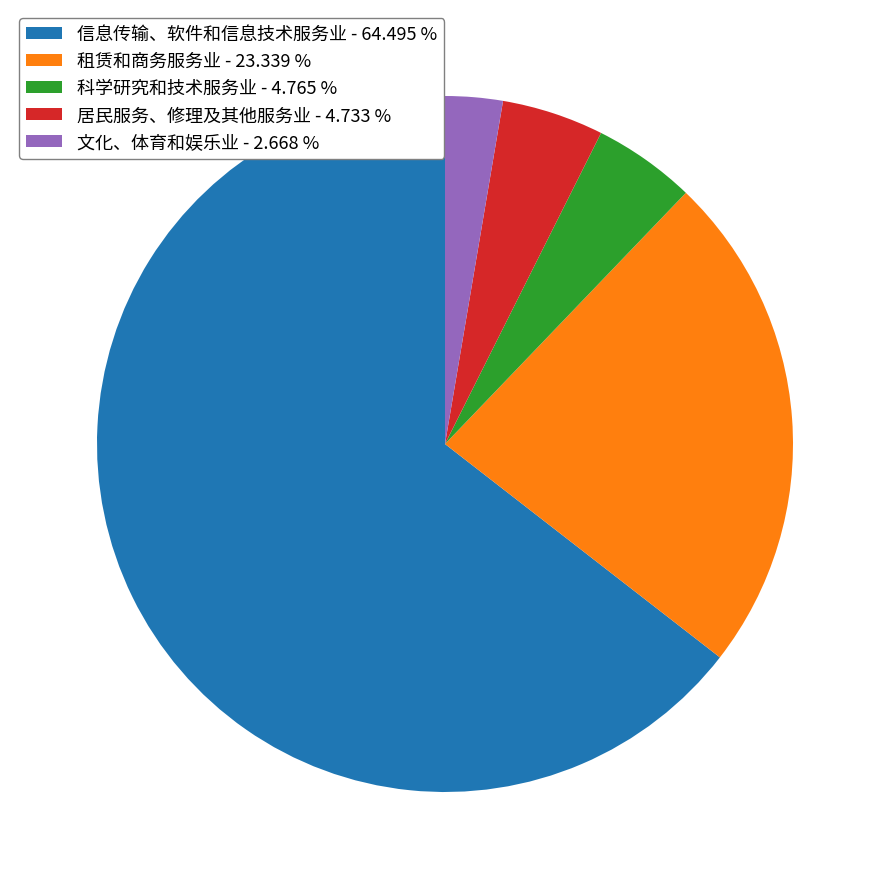

Do 信息传输、软件和信息技术服务业 - 64.495 % and 居民服务、修理及其他服务业 - 4.733 % together represent more than half of the pie?

Yes